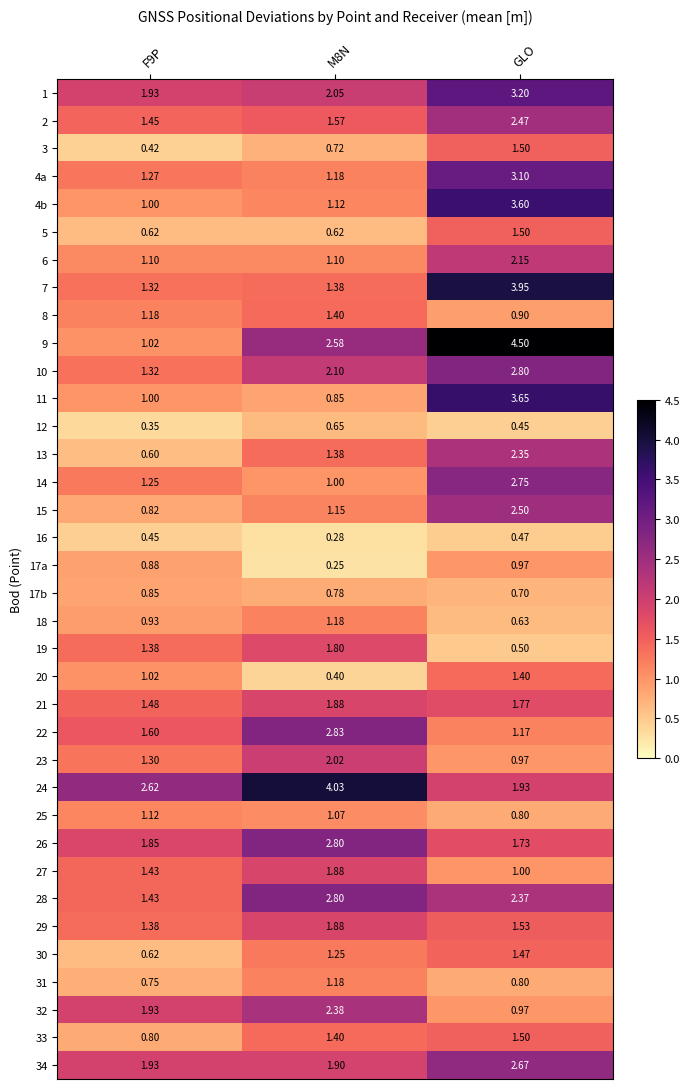

Which category has the highest value in the 13 series?

GLO